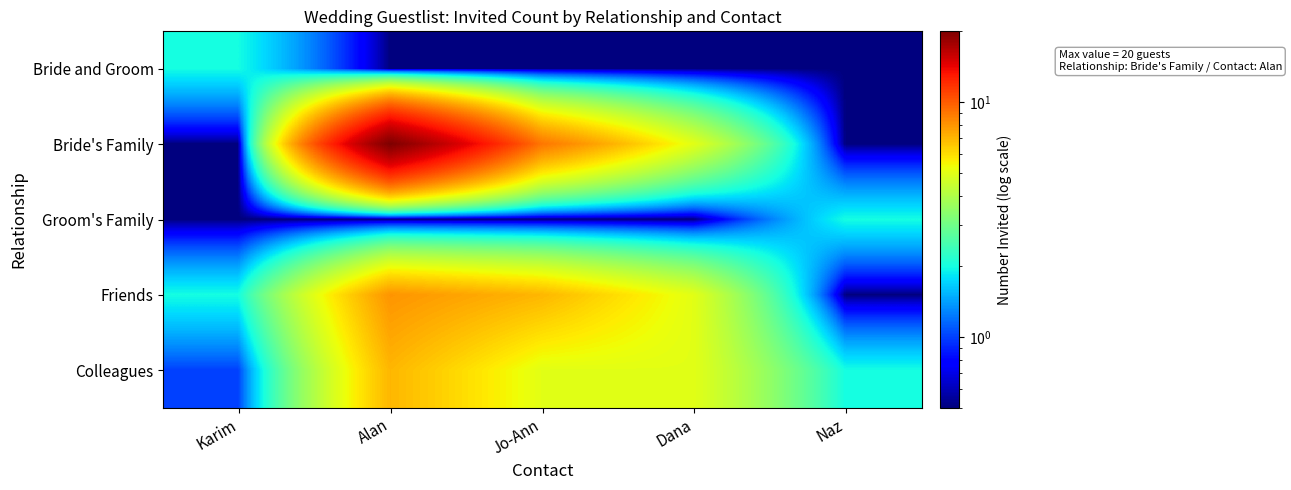

Which series has the largest total across all categories?

Bride's Family